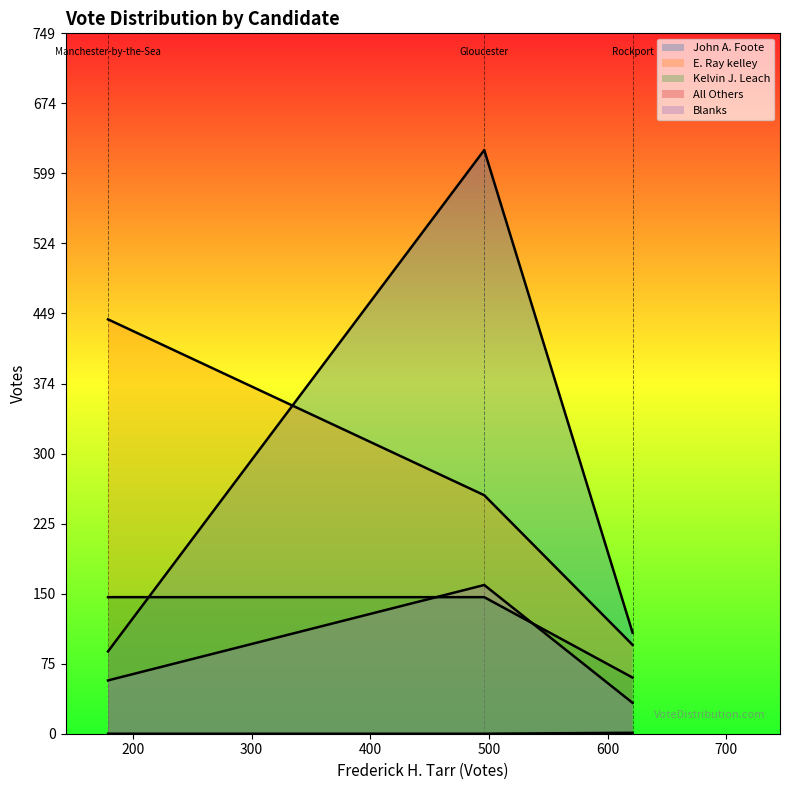

Which series has the largest total across all categories?

John A. Foote